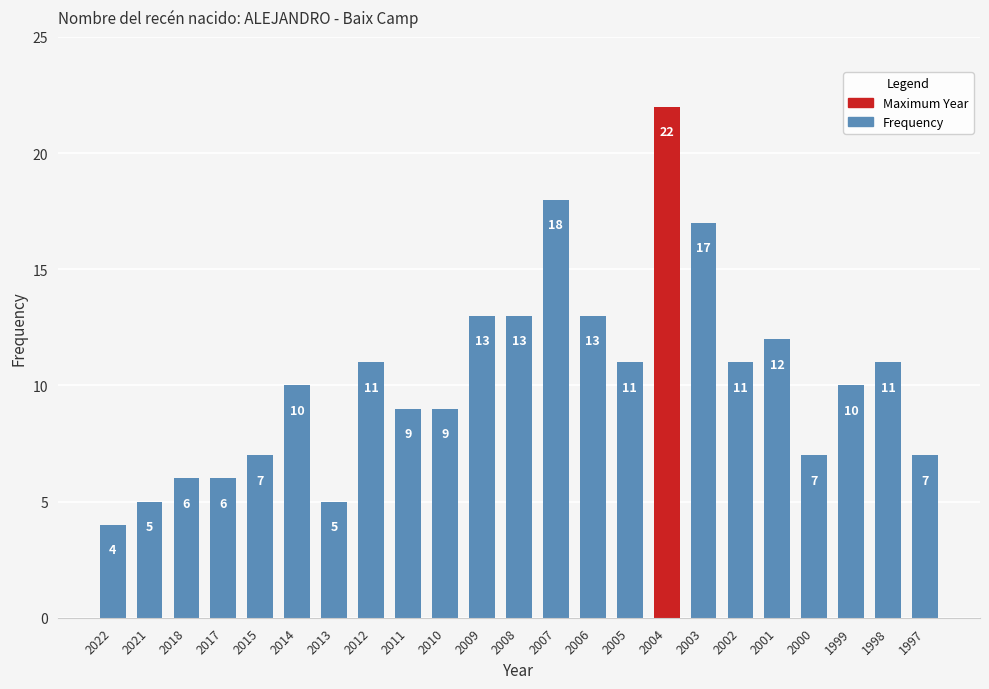

What is the difference between the maximum and minimum values?

18